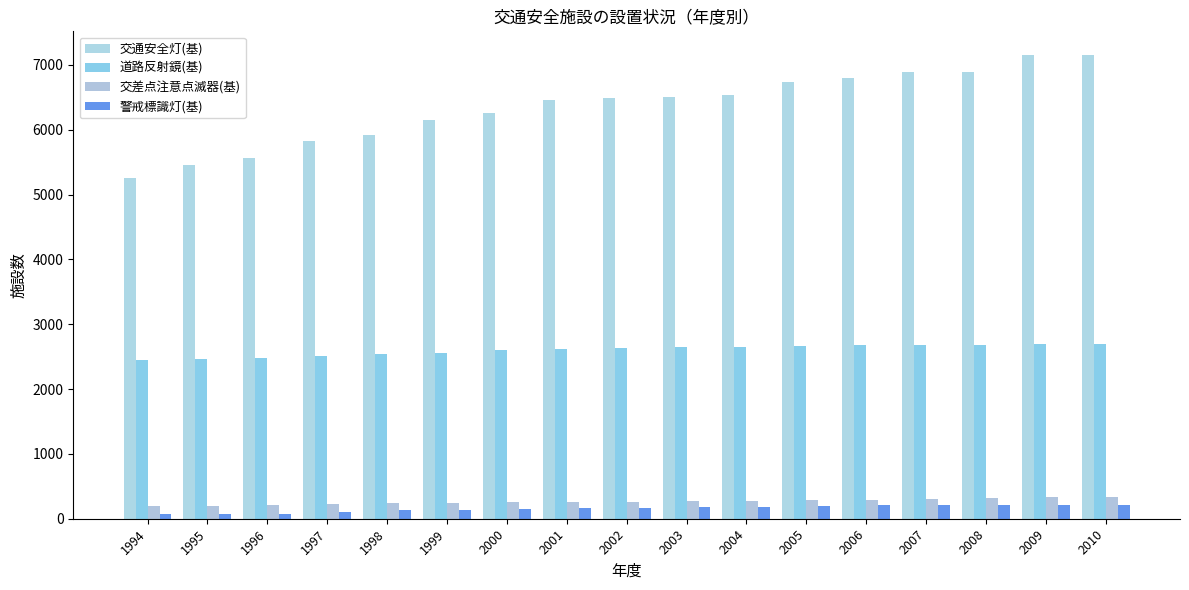

How many categories are shown in the chart?

17